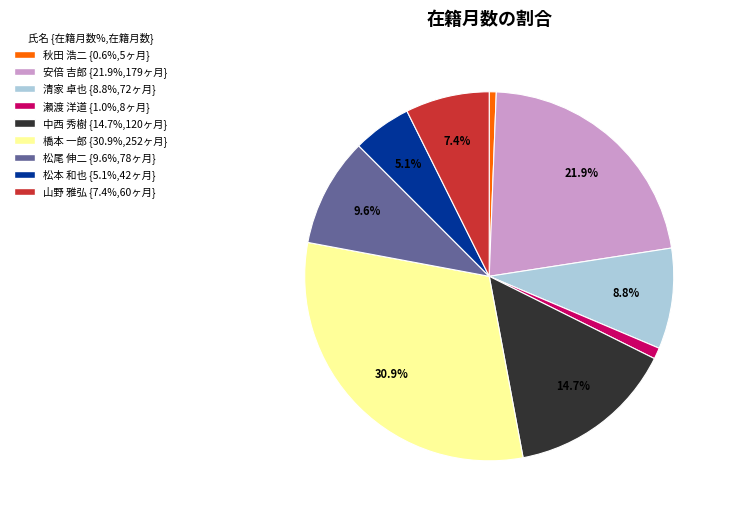

Do 安倍 吉郎 and 清家 卓也 together represent more than half of the pie?

No